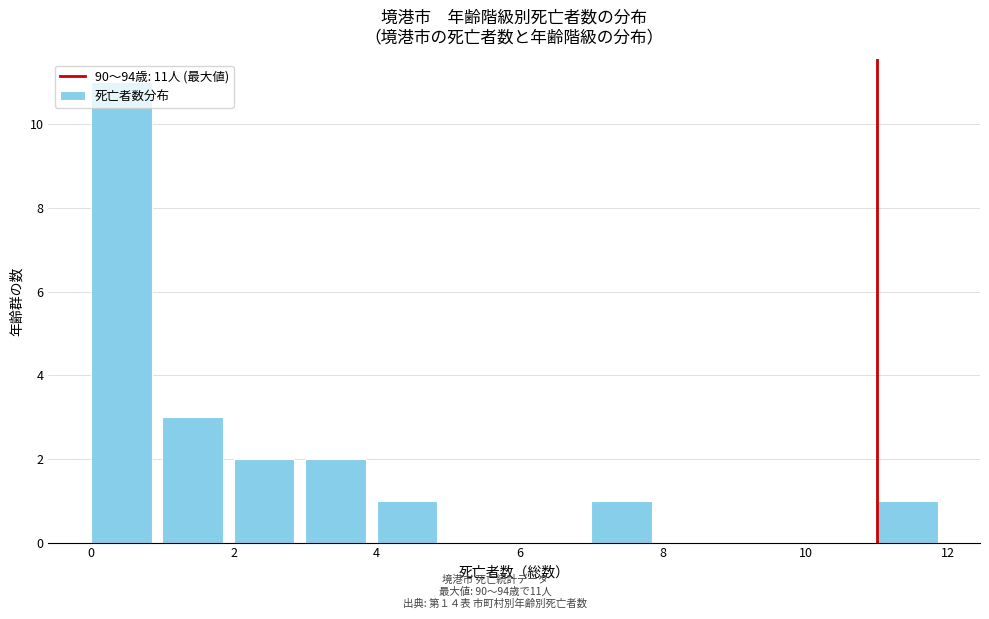

Over which range of the x-axis is the bar tallest?

0 to 1